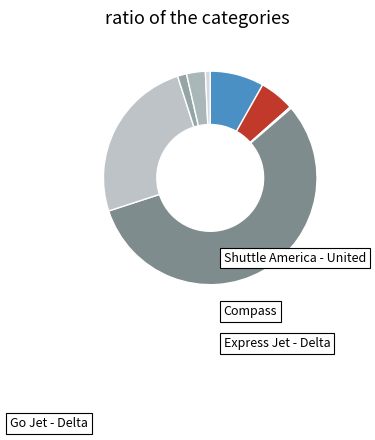

Which category has the biggest portion of the pie?

Compass